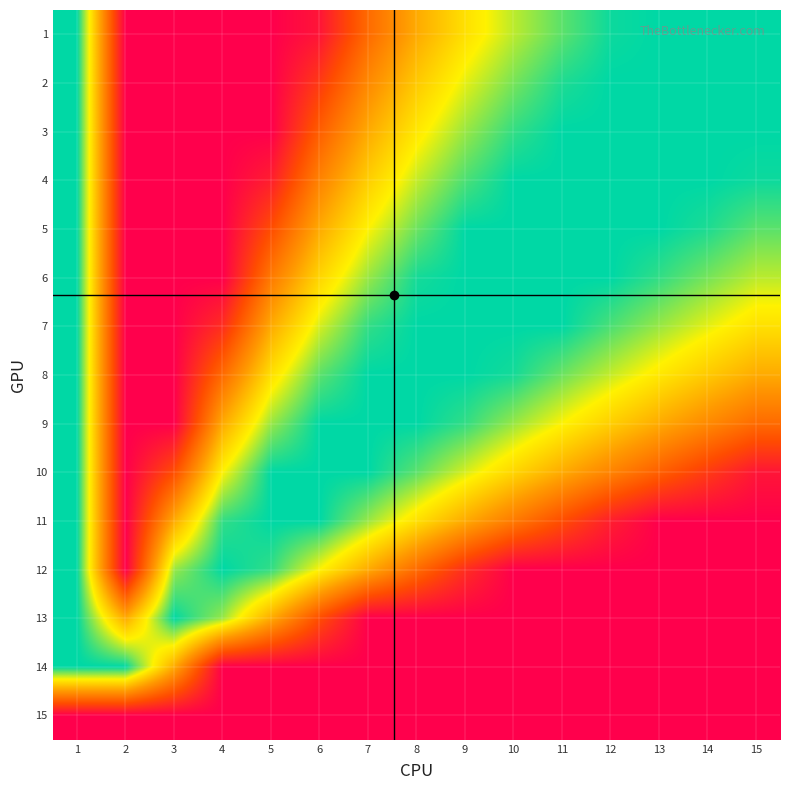

At how many categories does at least one series exceed 87?

15